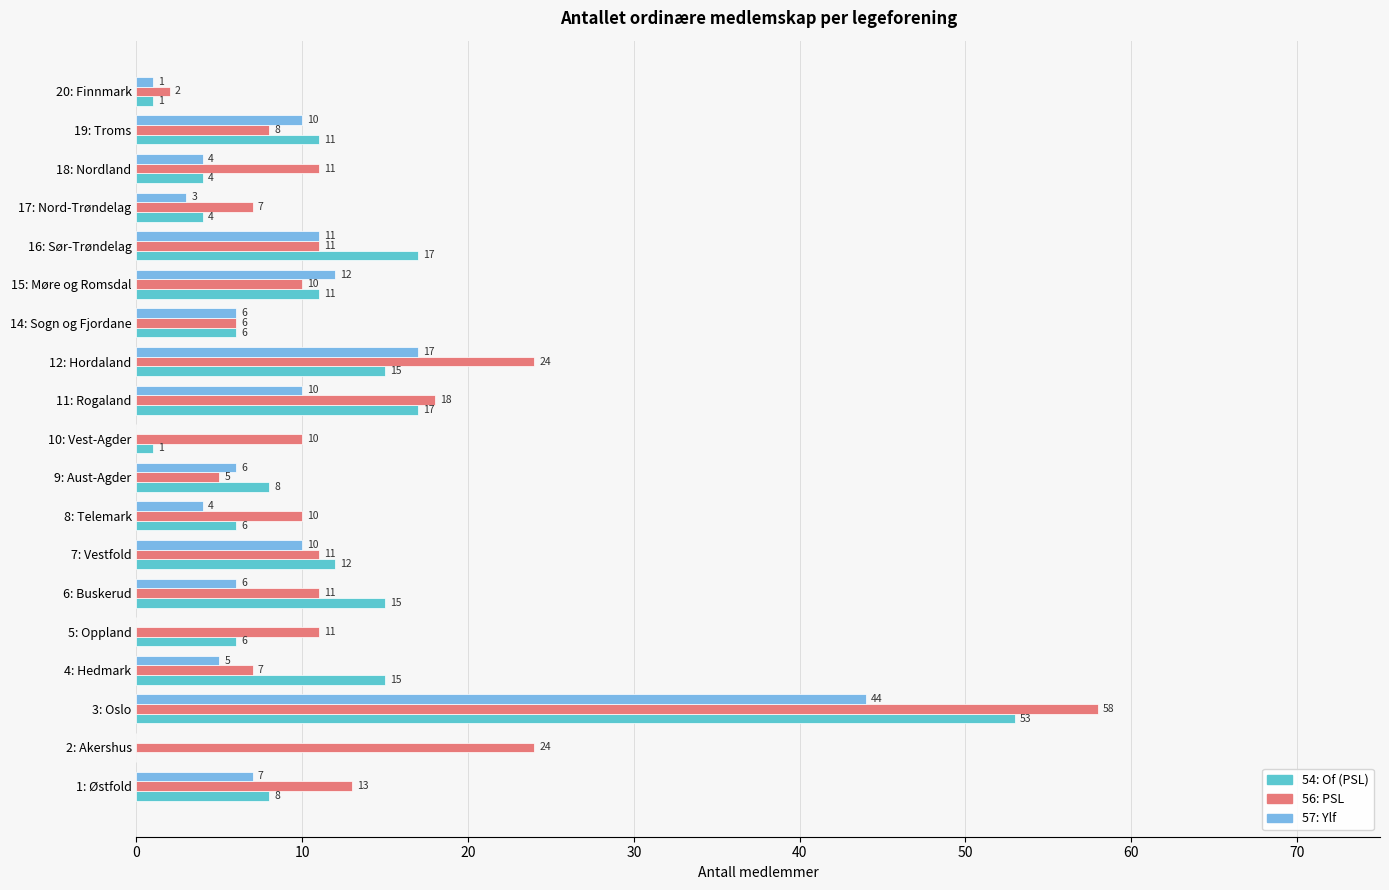

At which category is the sum across all series the highest?

3: Oslo